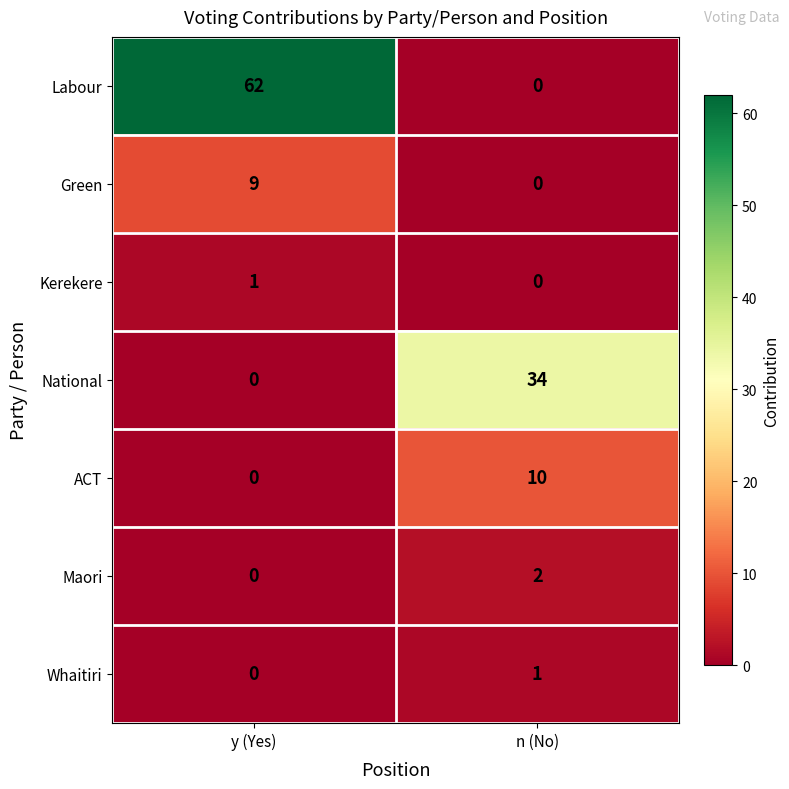

What is the difference between the highest and lowest values at y (Yes)?

62